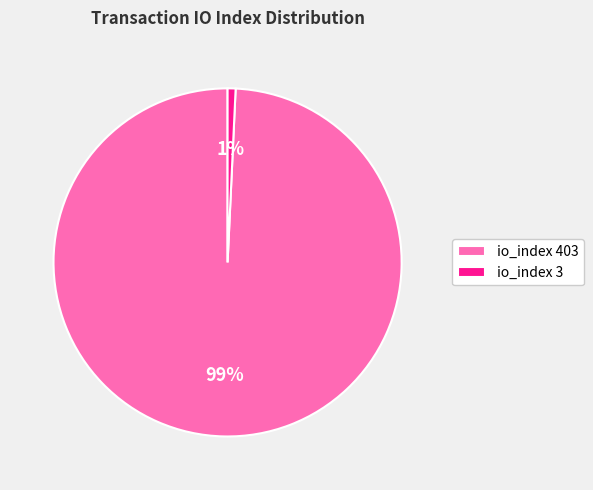

Is it true that io_index 403 is 89% of the pie?

False